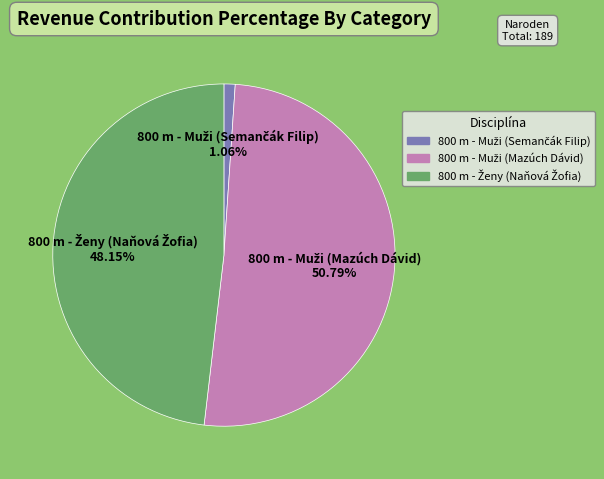

Is there any slice that represents more than half of the pie?

Yes